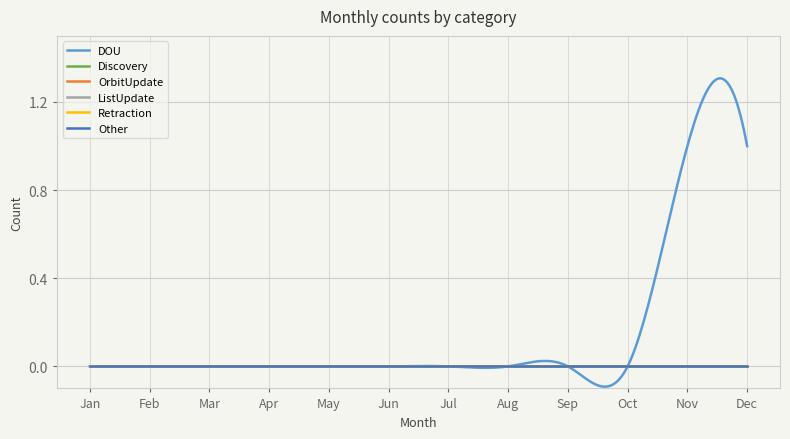

Which category has the lowest value in the ListUpdate series?

Jan